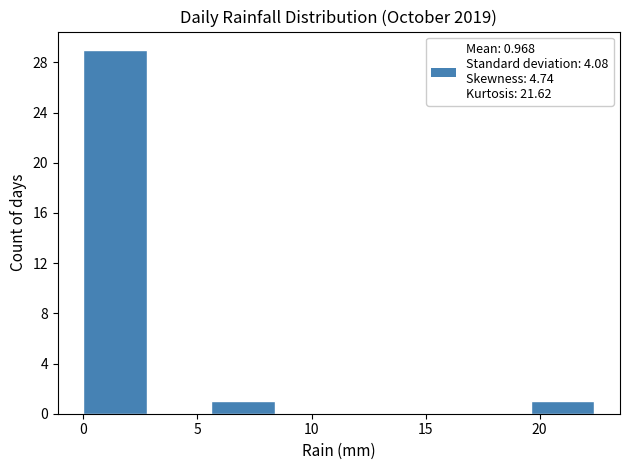

Which range on the x-axis has the tallest bar?

0.0 to 2.8